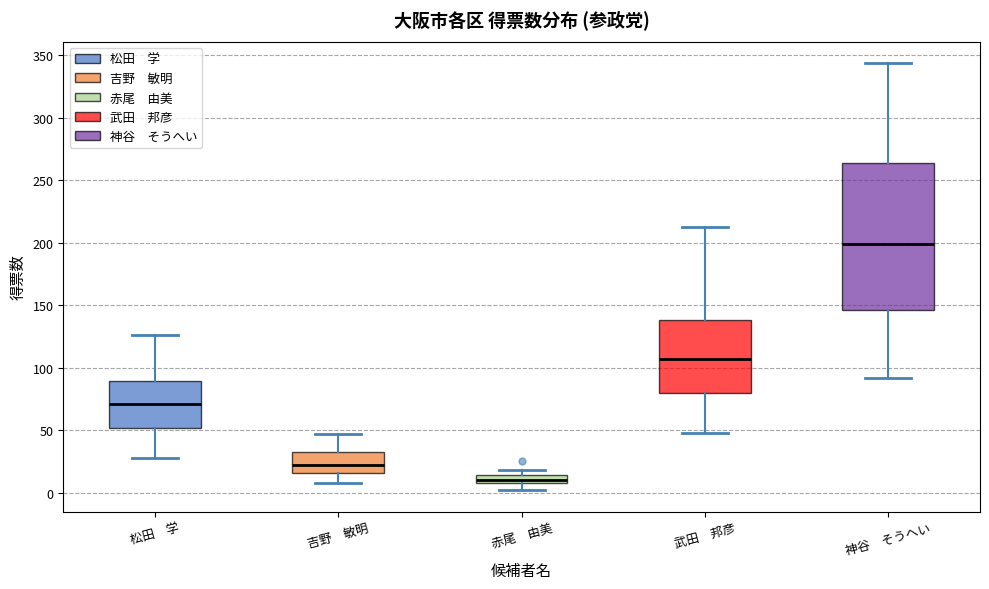

Which box's median line is the lowest?

赤尾 由美